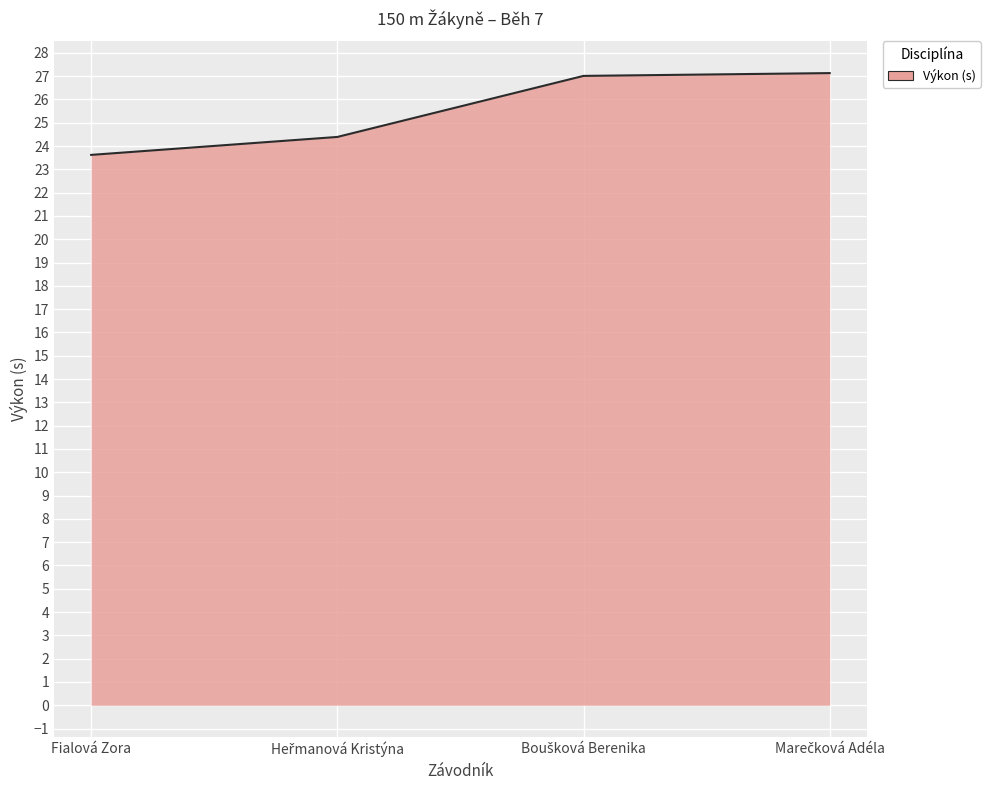

What is the difference between the maximum and minimum values?

3.5